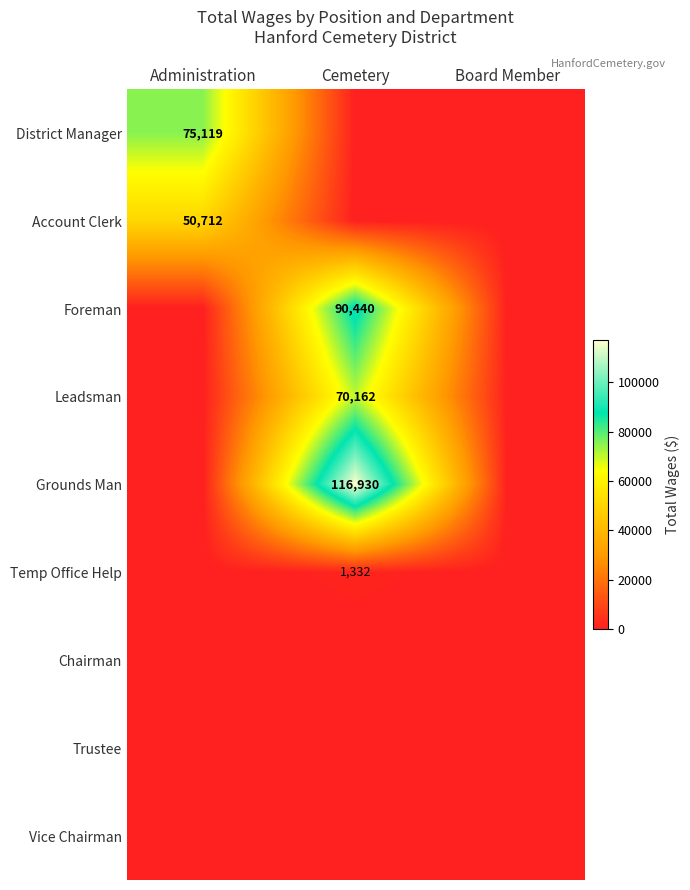

Is it true that Foreman equals 90440 at Cemetery?

True